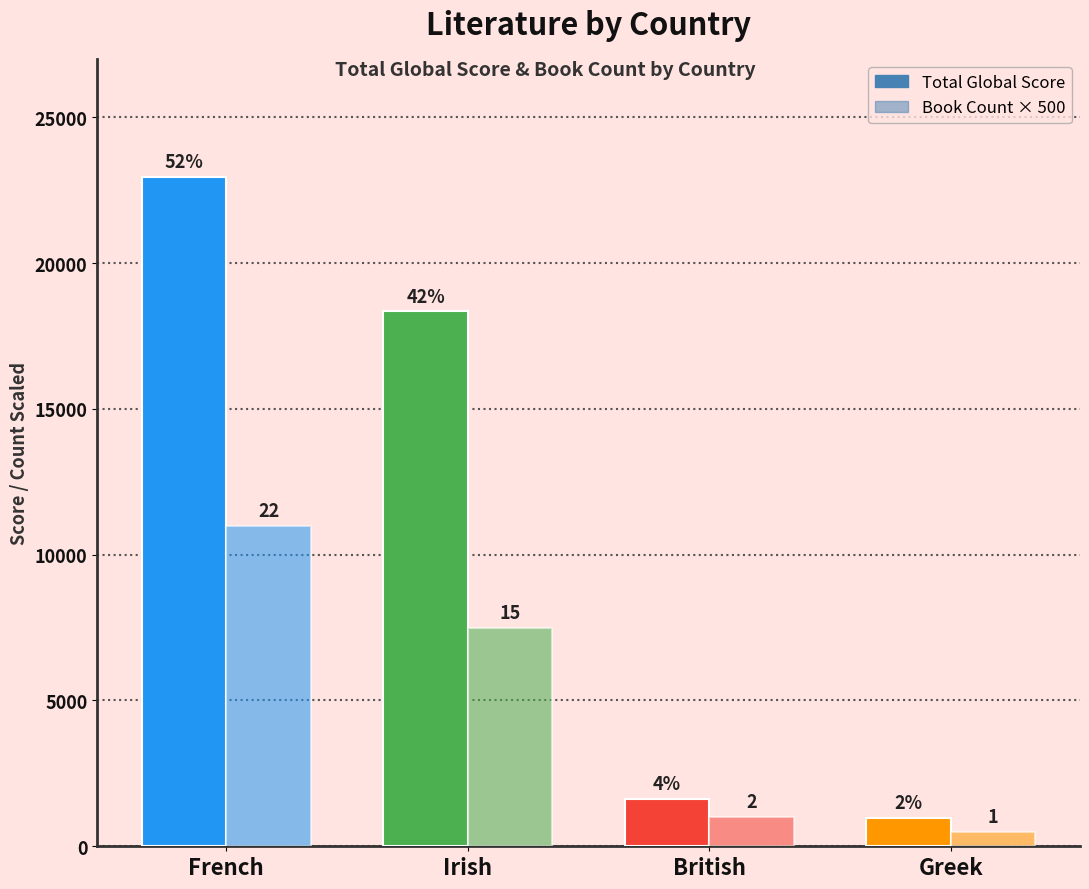

What is the difference between the highest and lowest values at Irish?

10841